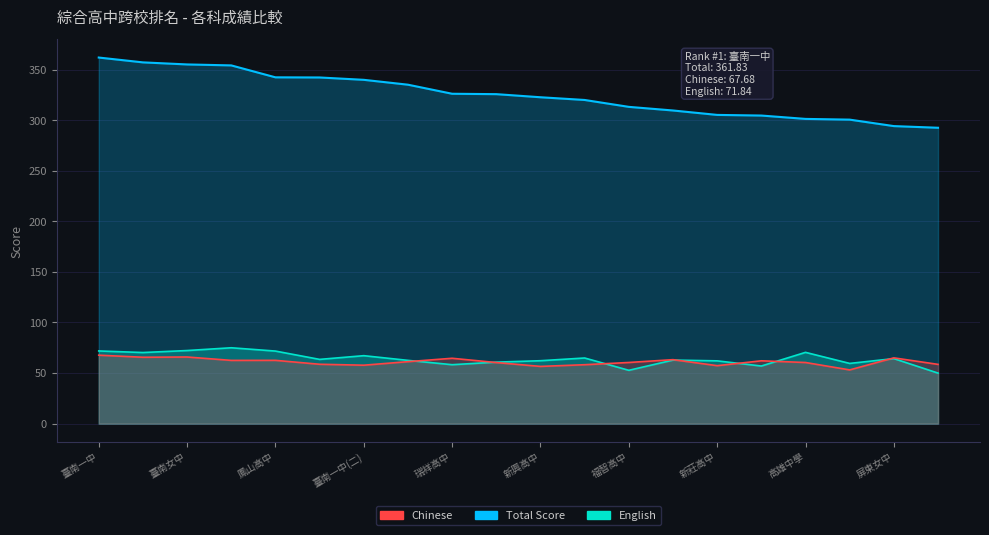

How many lines are shown in the chart?

3